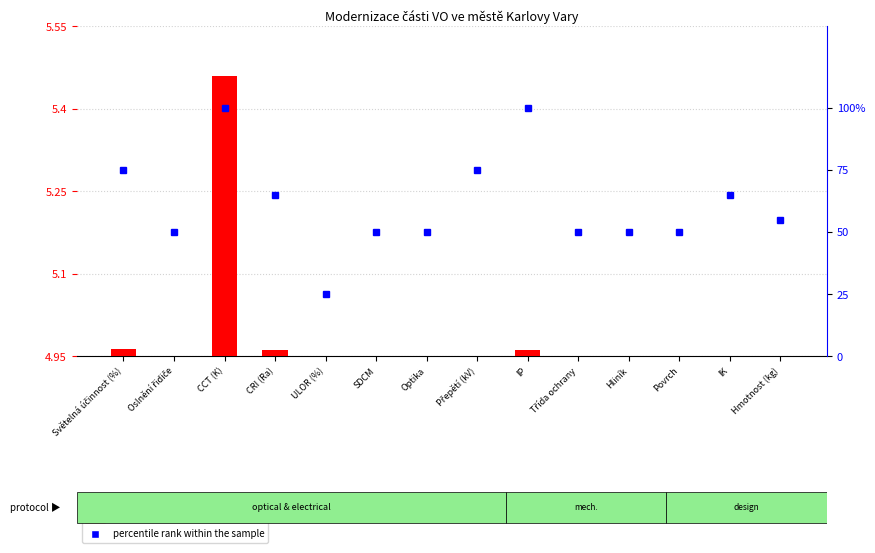

The value of transformed count at Povrch is 0.0. True or false?

True